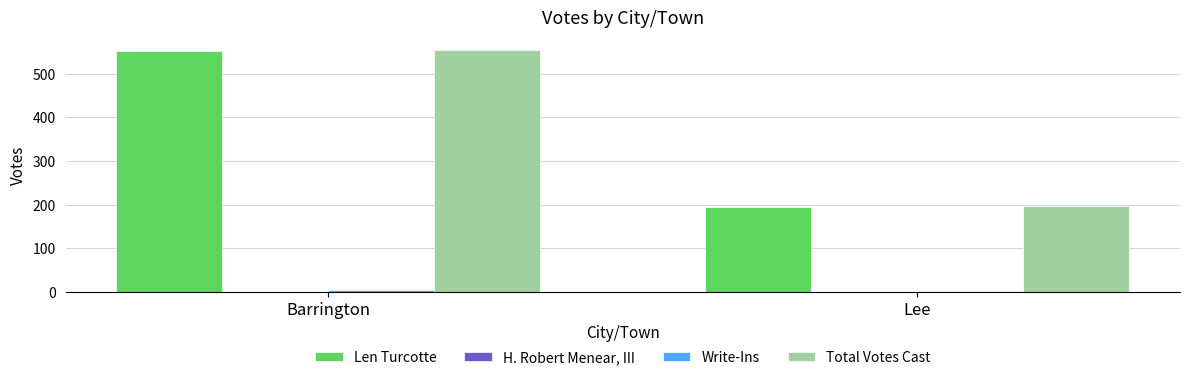

True or false: Len Turcotte has a value of 956 at Barrington.

False